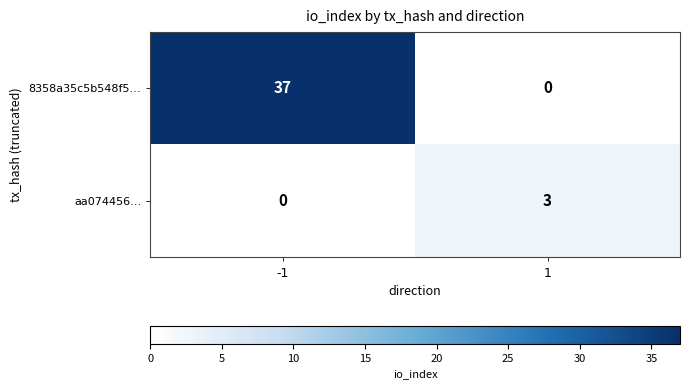

Which series has the largest range (max minus min)?

8358a35c5b548f5…